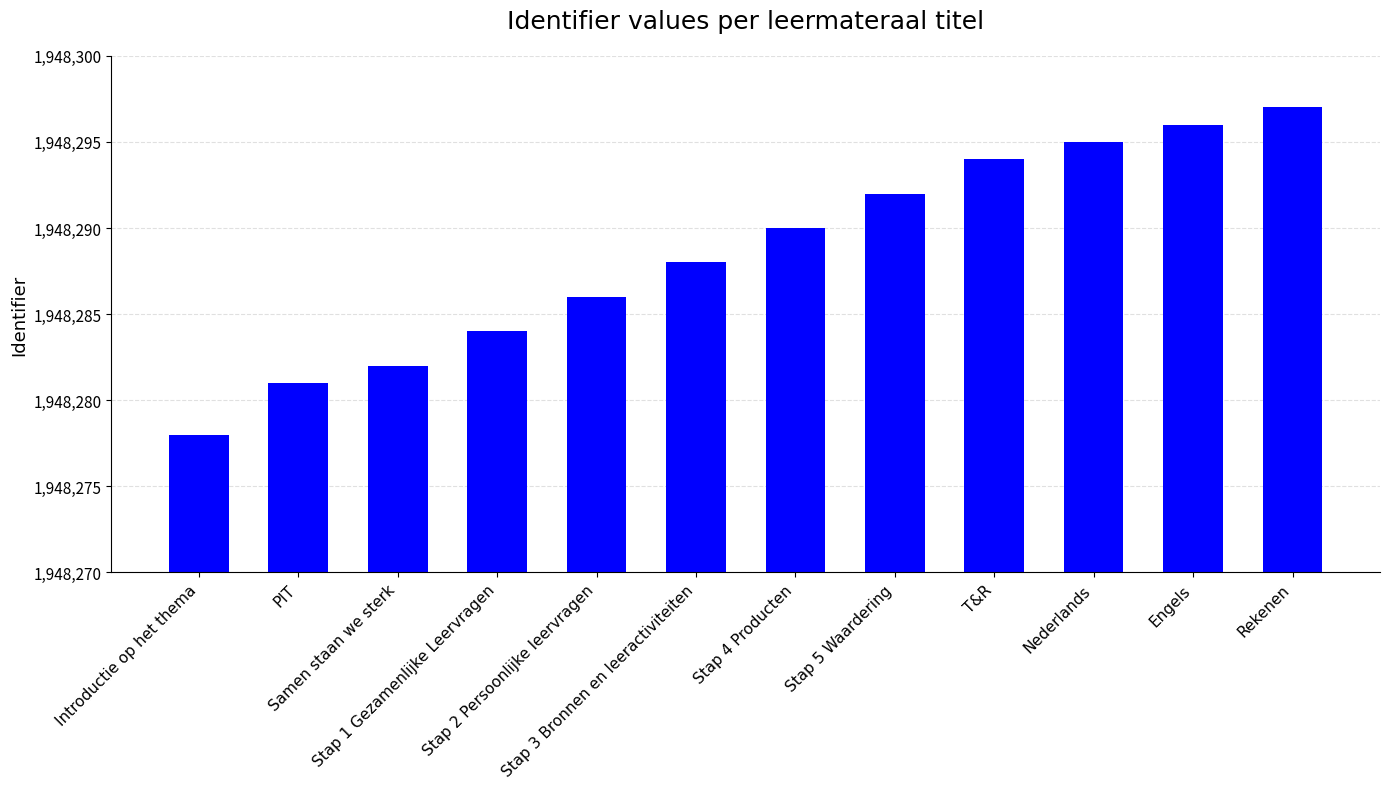

Which label corresponds to the largest value in the chart?

Rekenen